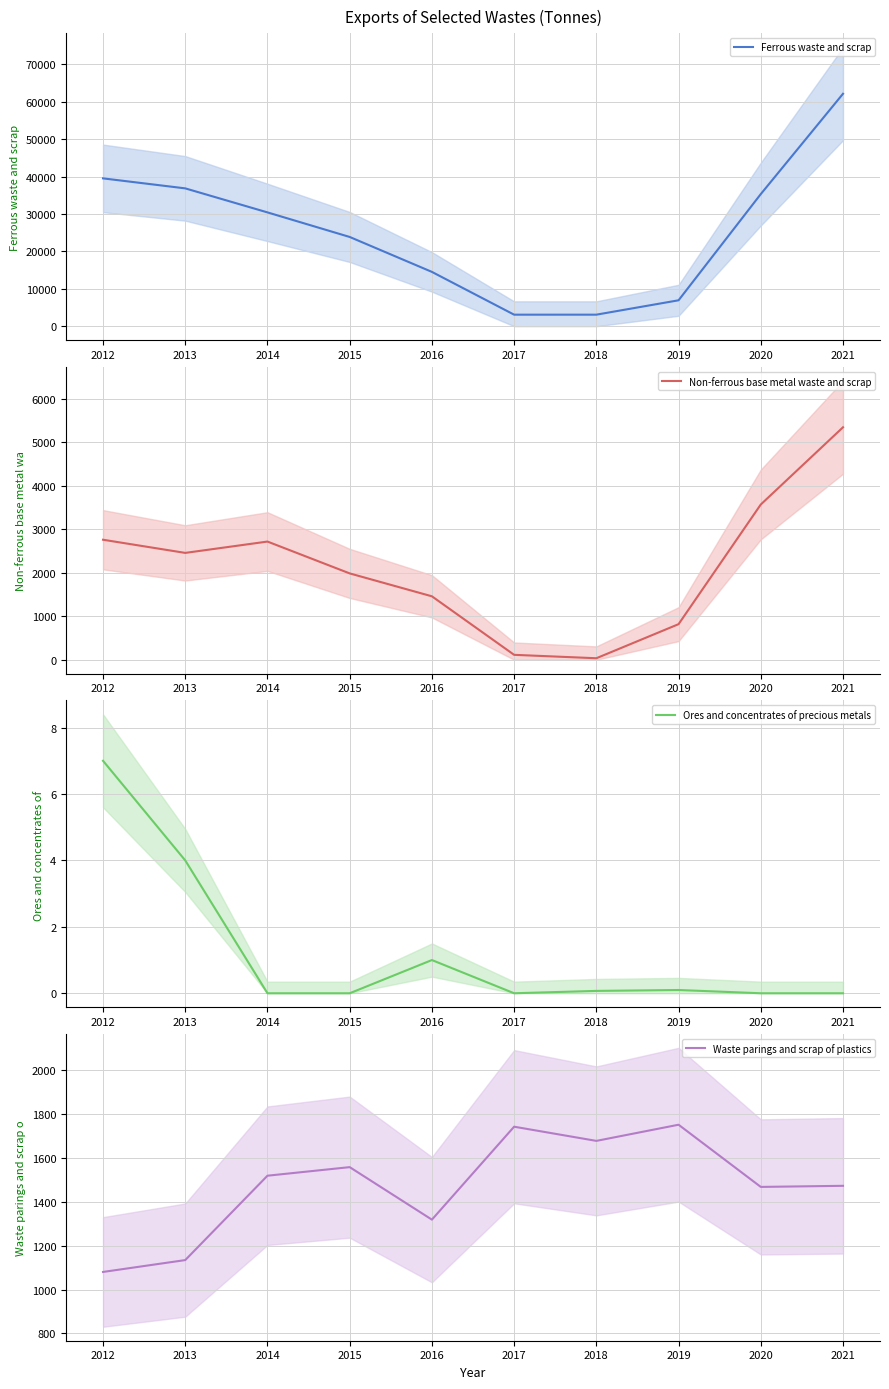

Reading left to right, list all the values displayed in this chart.

Ferrous waste and scrap: 2012=39543.0	2013=36869.0	2014=30443.0	2015=23874.0	2016=14531.0	2017=3090.0	2018=3091.5	2019=6937.0	2020=35343.0	2021=62169.0
Non-ferrous base metal waste and scrap: 2012=2762.0	2013=2459.0	2014=2720.0	2015=1987.0	2016=1460.0	2017=113.0	2018=34.6	2019=819.0	2020=3573.0	2021=5350.0
Ores and concentrates of precious metals: 2012=7.0	2013=4.0	2014=0.0	2015=0.0	2016=1.0	2017=0.0	2018=0.1	2019=0.1	2020=0.0	2021=0.0
Waste parings and scrap of plastics: 2012=1080.0	2013=1134.0	2014=1518.0	2015=1557.0	2016=1318.0	2017=1741.0	2018=1676.5	2019=1750.0	2020=1467.0	2021=1472.0